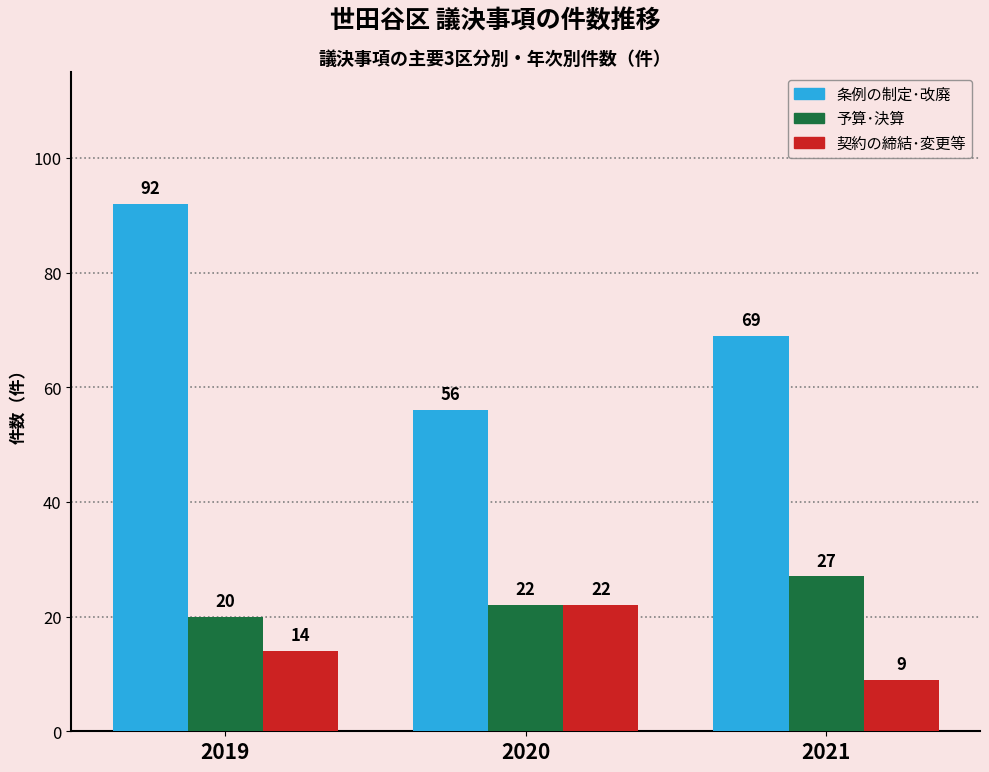

List the series in order of their peak value, lowest first.

契約の締結･変更等, 予算･決算, 条例の制定･改廃